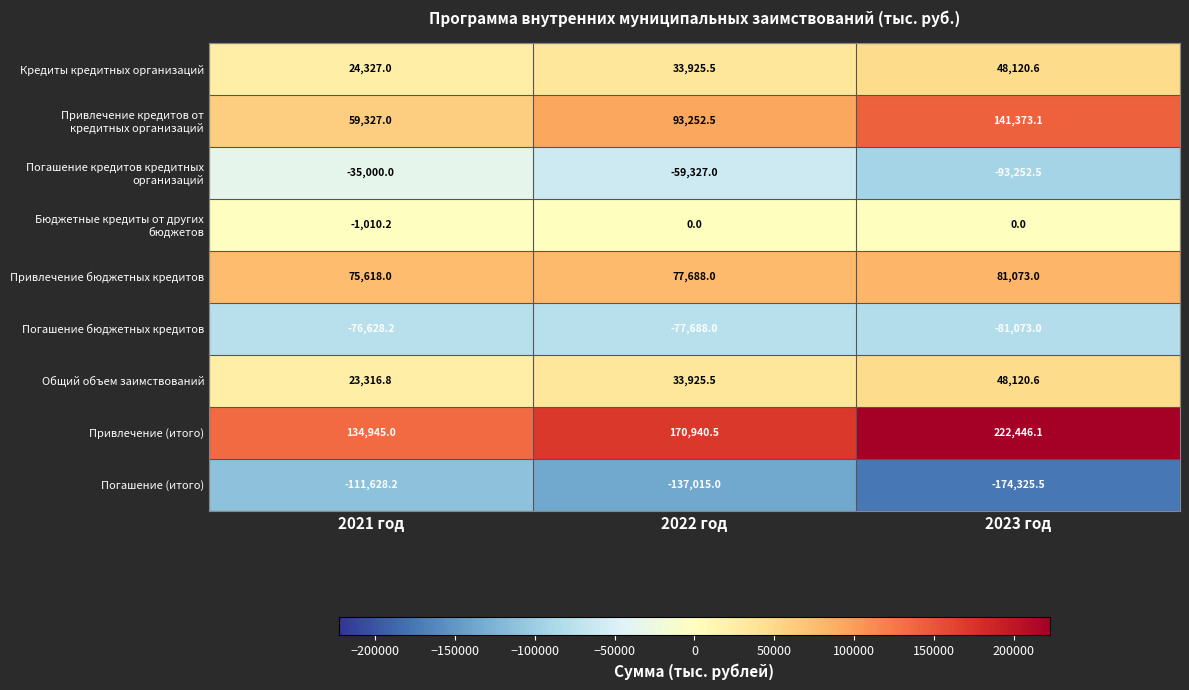

Which series has the largest total across all categories?

Привлечение (итого)